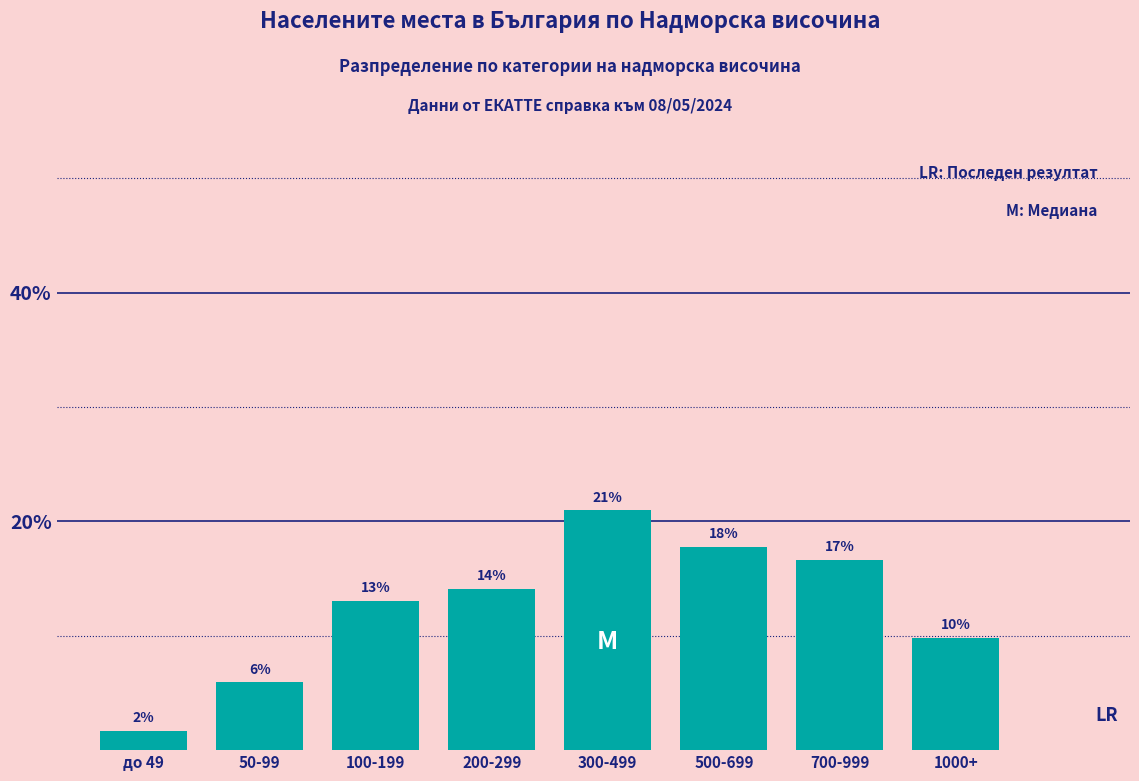

How many bars are there in total?

8